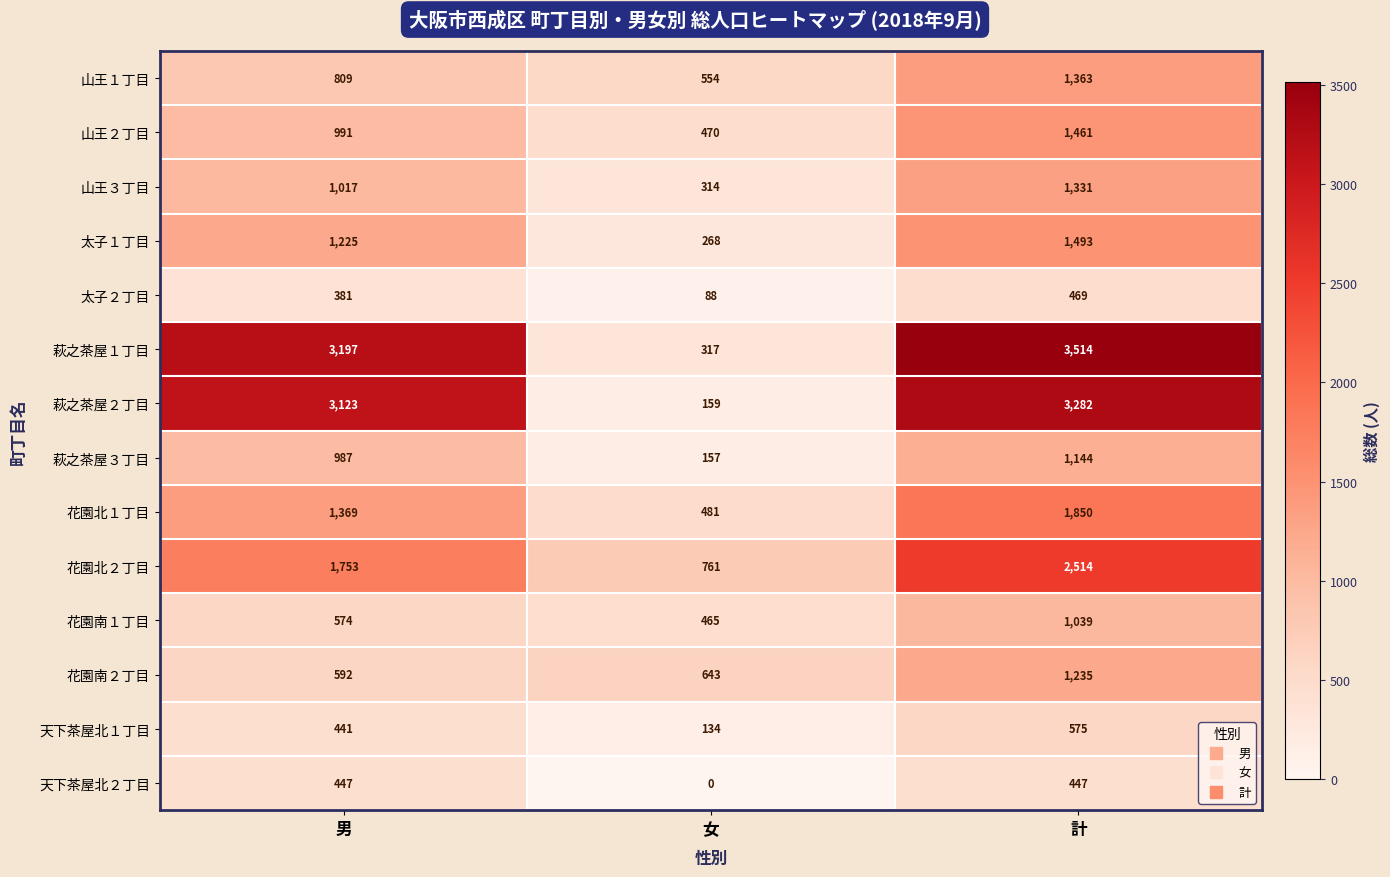

At how many categories does at least one series exceed 1029?

2